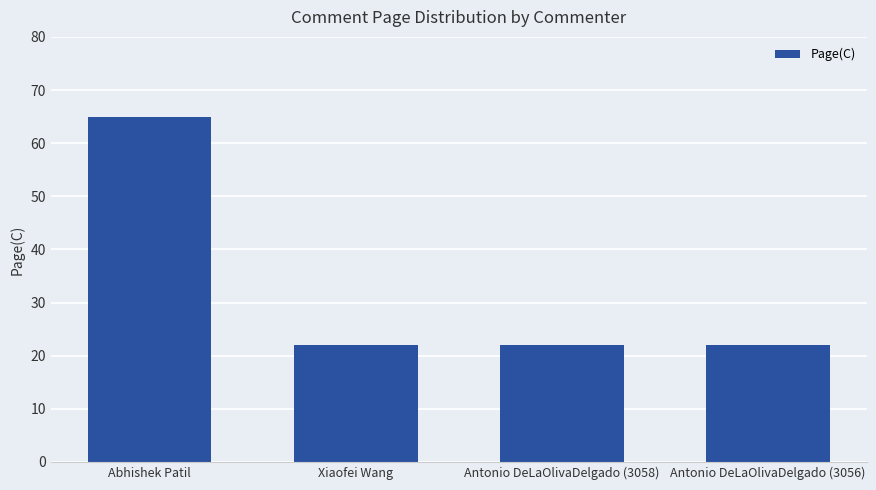

Between Abhishek Patil and Xiaofei Wang, which is larger?

Abhishek Patil